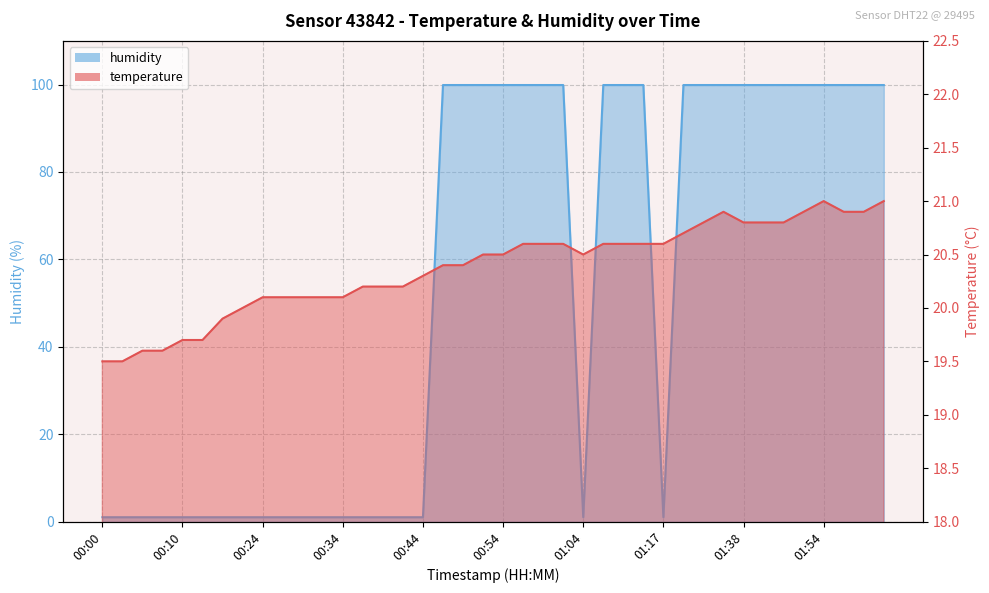

Which series ends up on top after the final intersection of humidity and temperature?

humidity